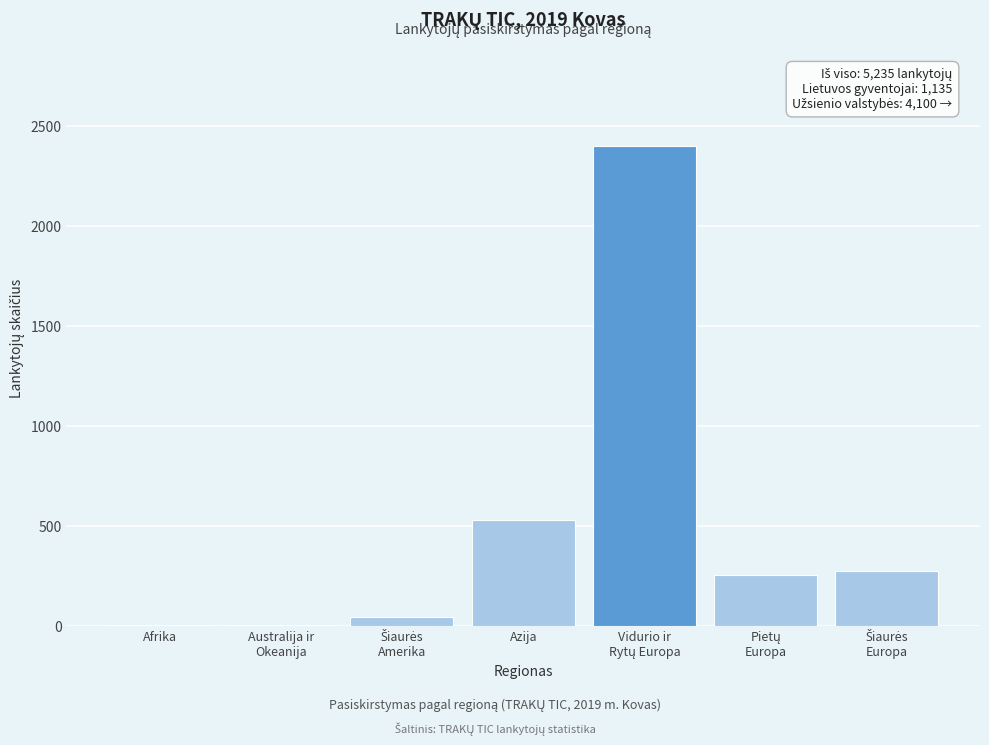

What is the sum of all values?

3508